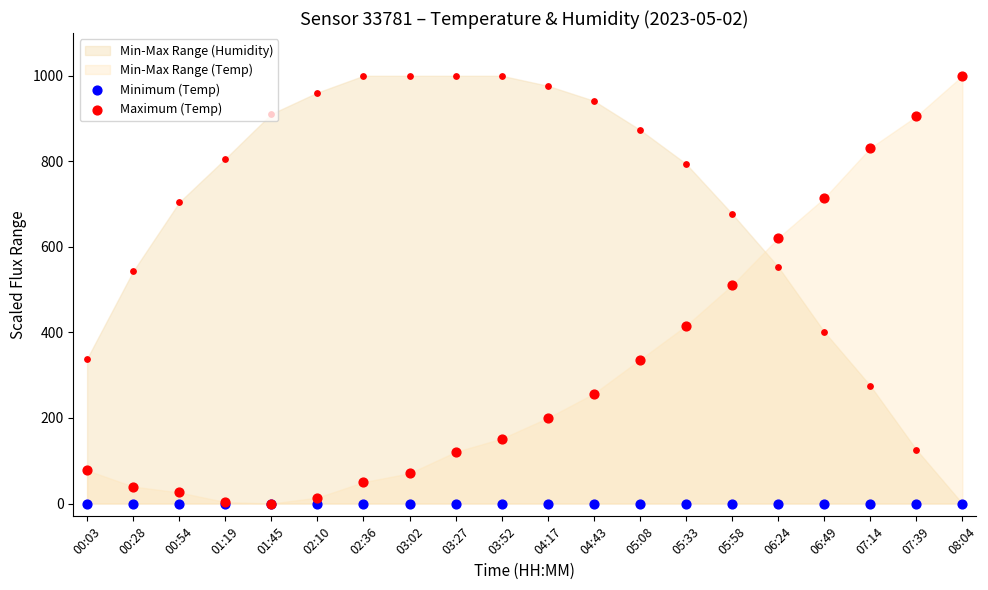

Which series has the largest total across all categories?

Maximum (Temp)